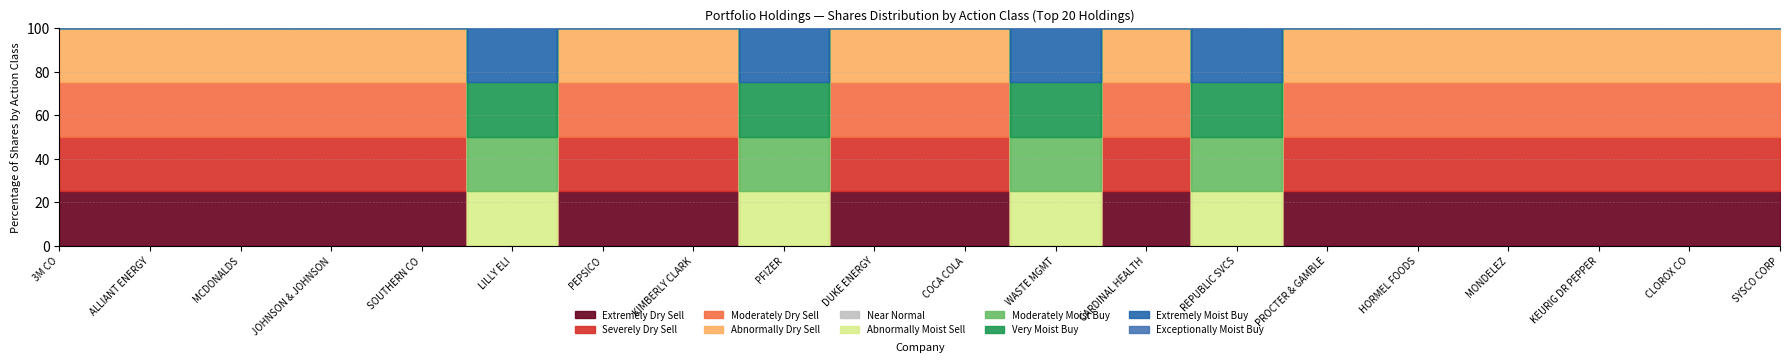

How many intersections are there between Buy and Sell?

8